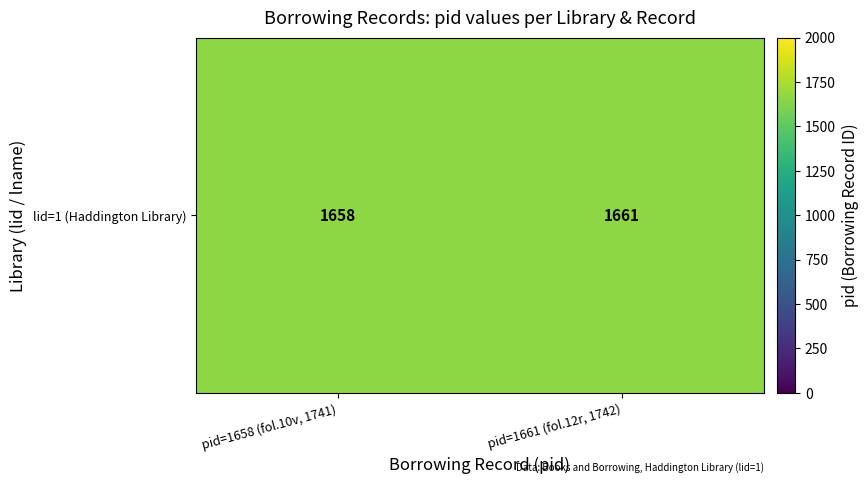

Reading left to right, extract all data points from this chart.

1658	1661